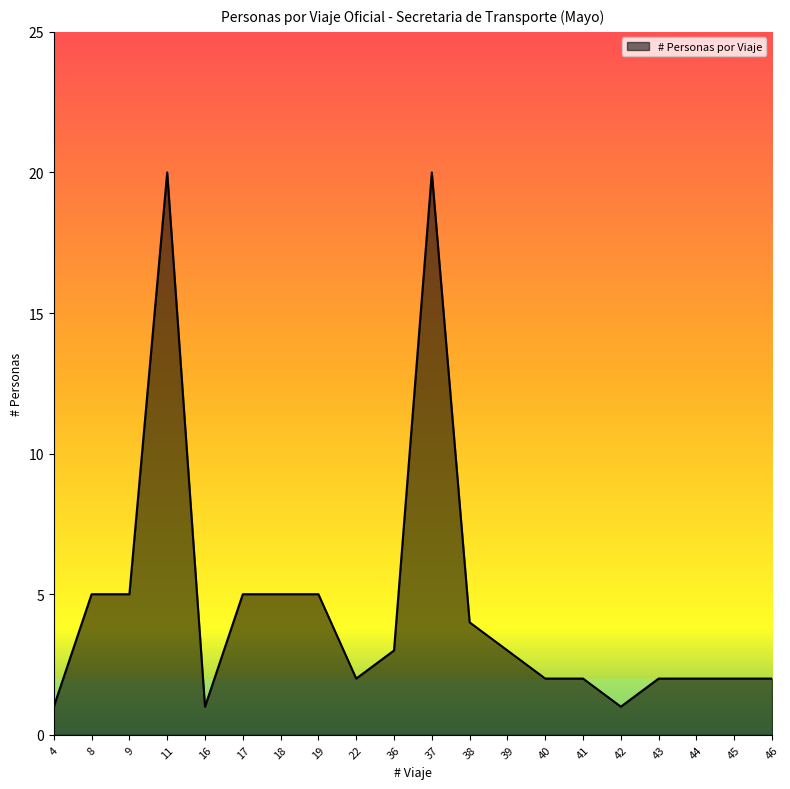

What is the difference between the values at 42 and 11?

19